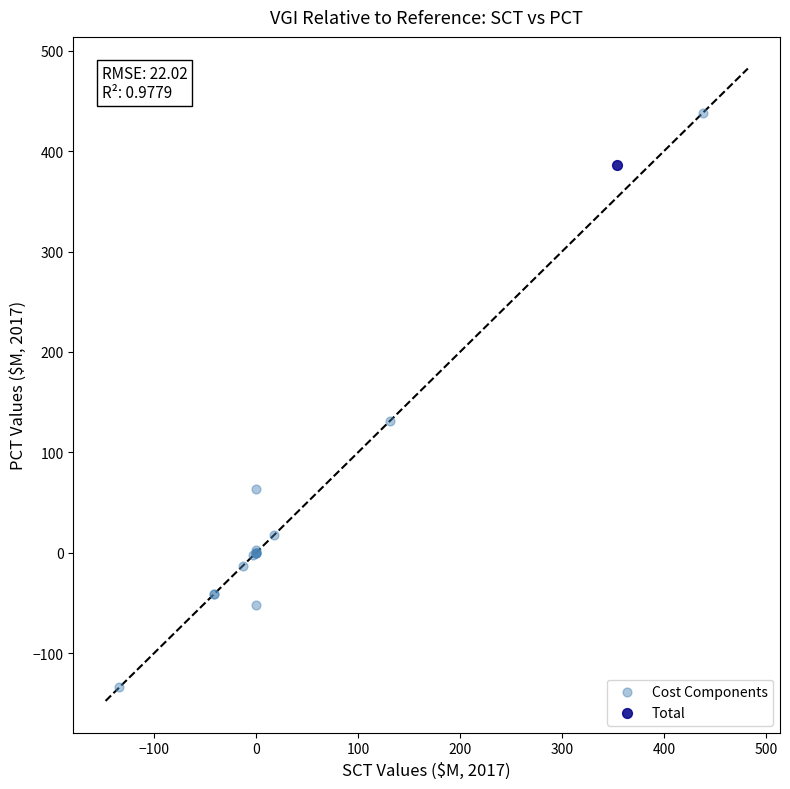

What are all the series names shown in the legend?

Cost Components, Total